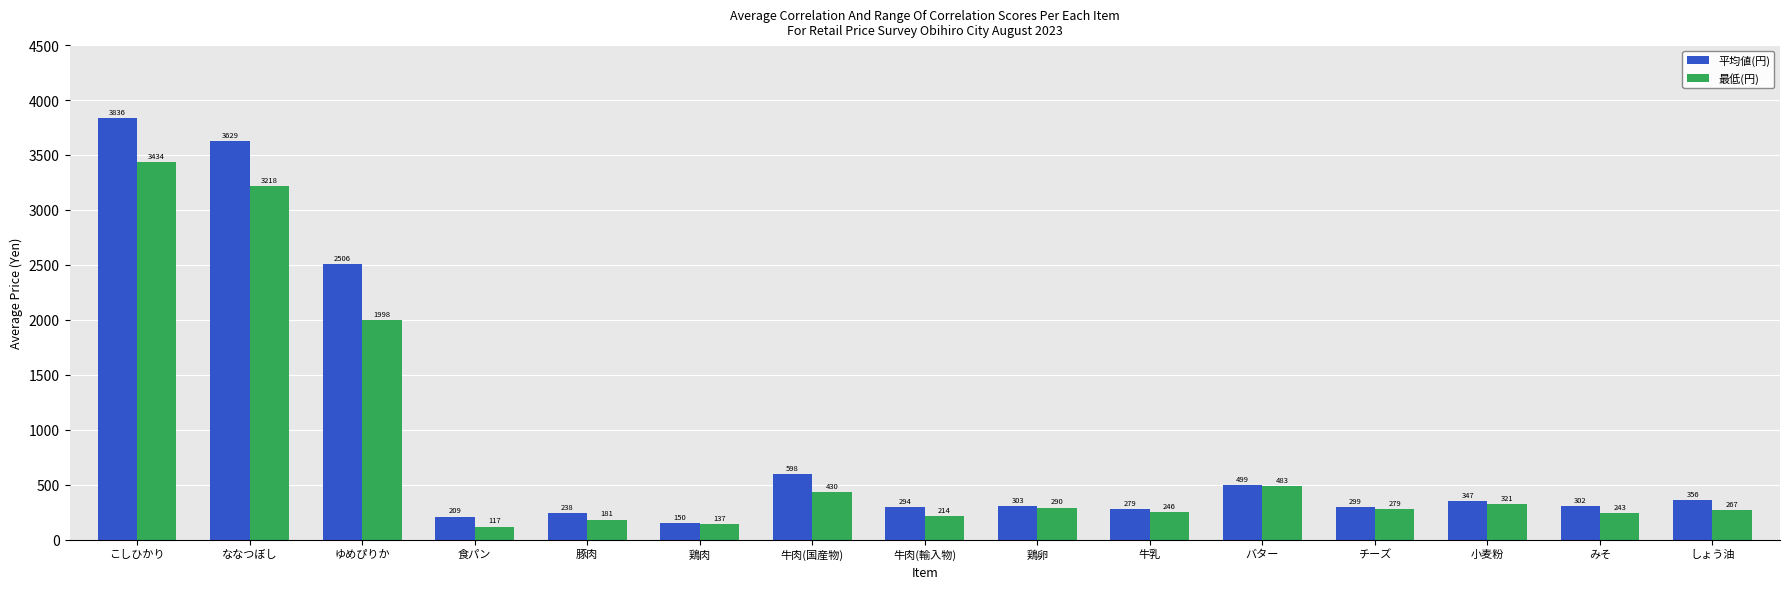

Which series changed the most between バター and しょう油?

最低(円)